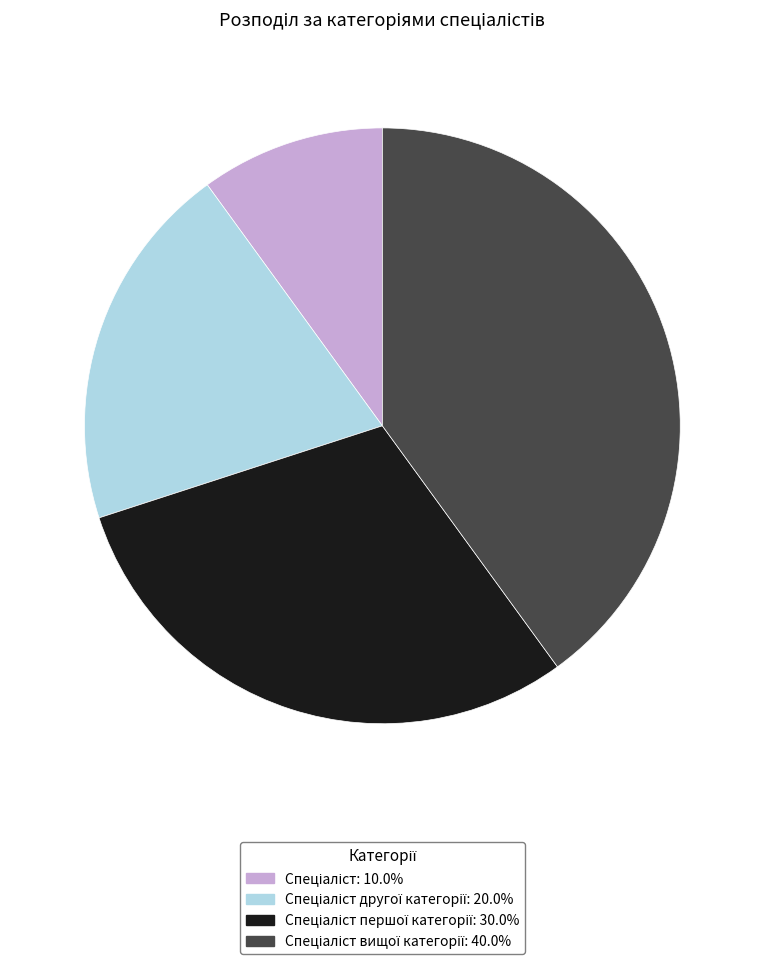

Is there any slice that represents more than half of the pie?

No